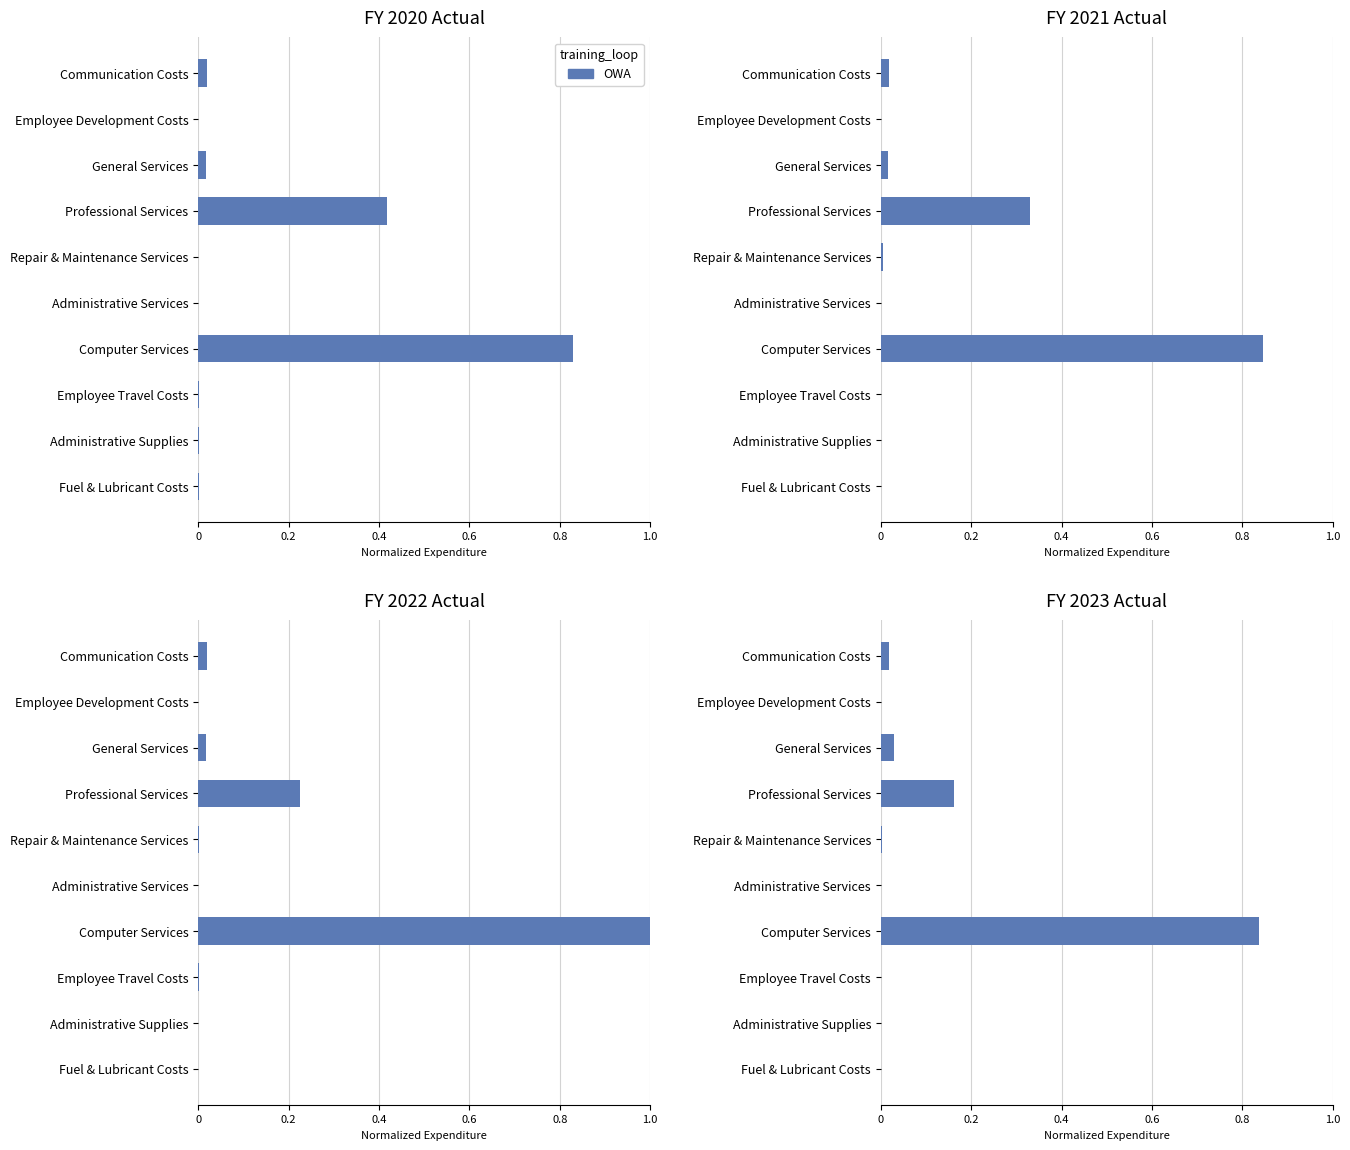

Does the chart contain stacked bars?

No